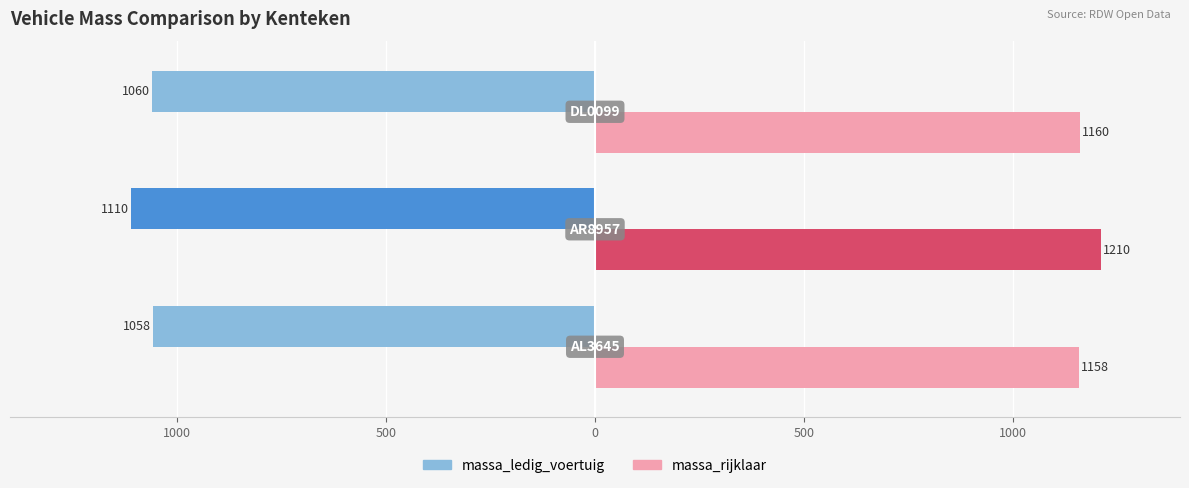

What are all the series names shown in the legend?

massa_ledig_voertuig, massa_rijklaar